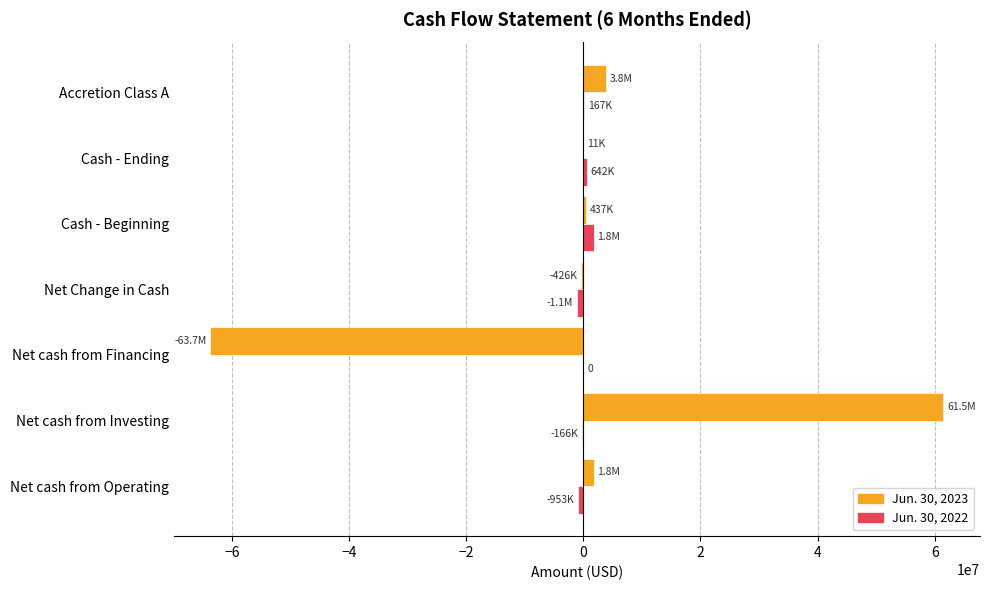

What is the maximum value shown in the chart?

61466221